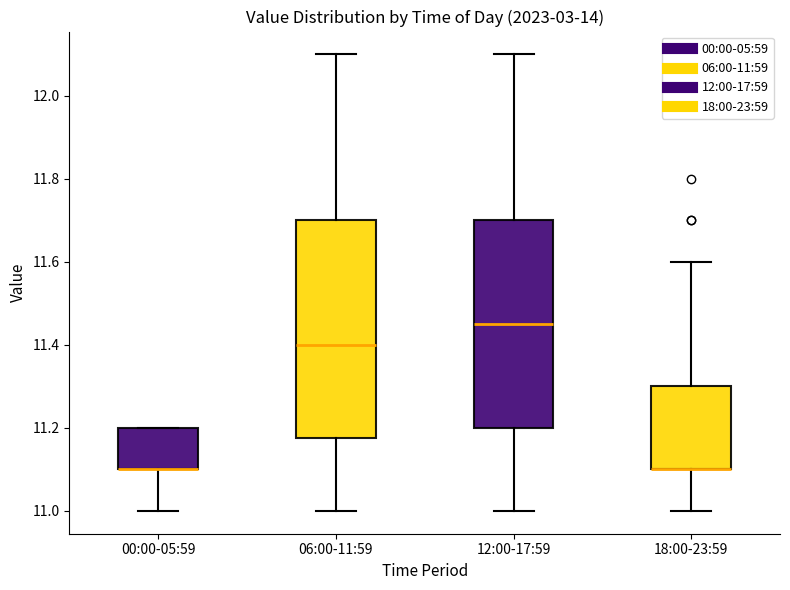

Where does the lower whisker of the box for 06:00-11:59 end on the y-axis? The values are not printed on the chart, so give them approximately, as read against the axis.

11.00